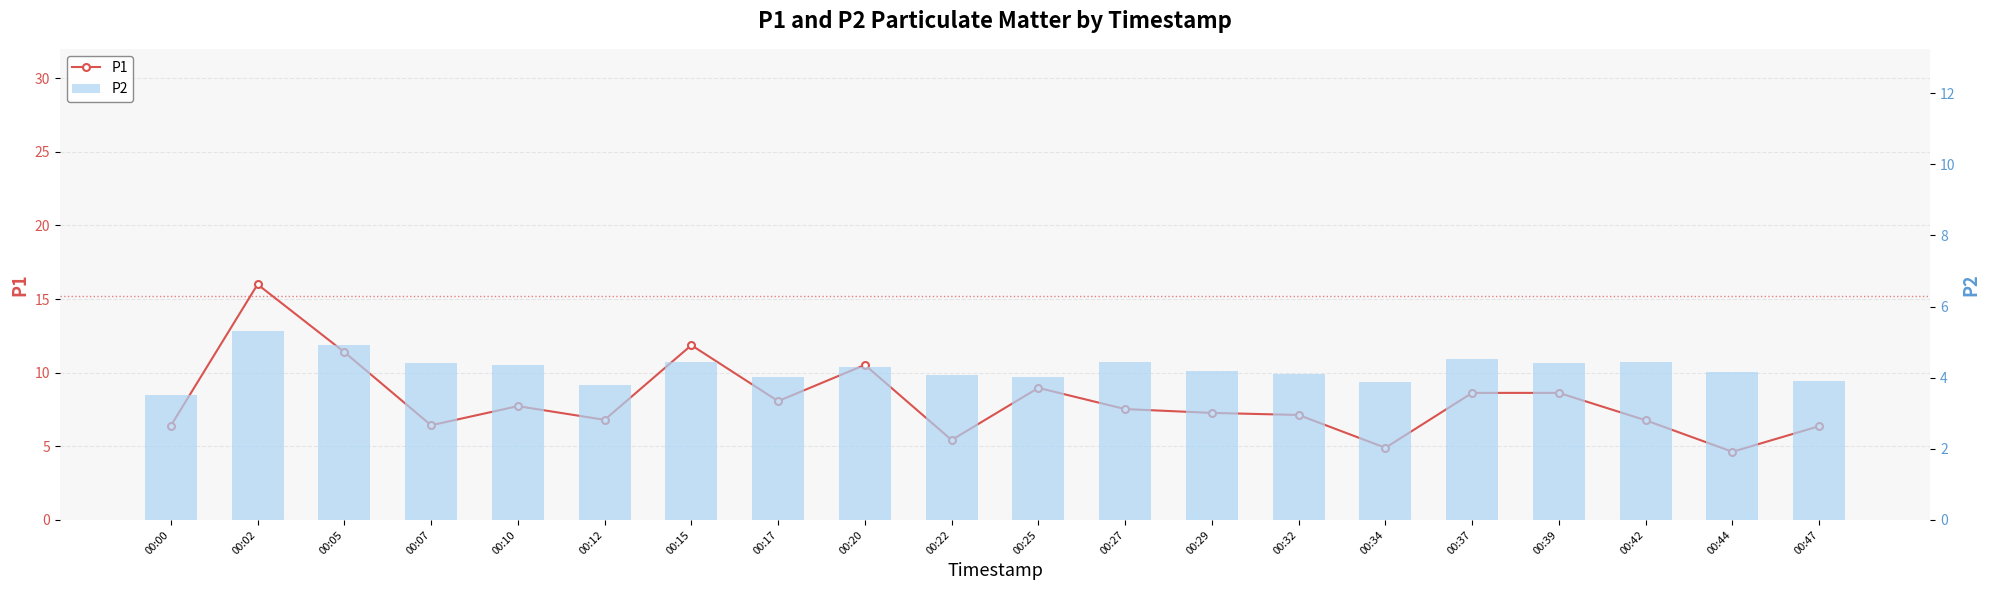

Is the value of P2 at 00:32 greater than the value of P1 at 00:34?

No